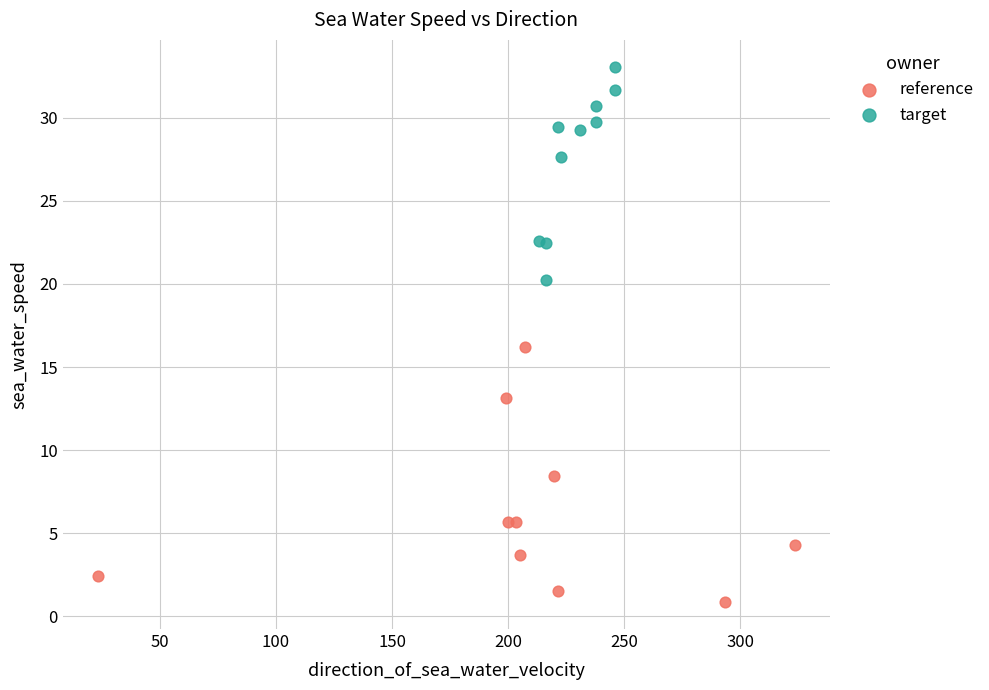

Which series has the largest Y range (max minus min)?

reference